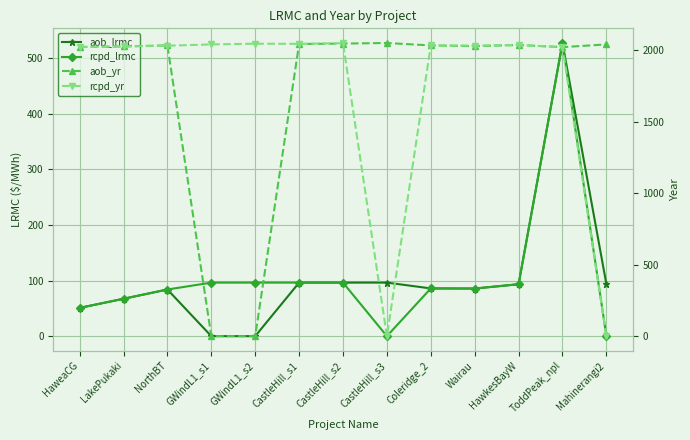

Reading right to left, extract all data points from this chart.

aob_lrmc: 93.6	527.2	93.4	85.6	85.8	96.3	96.3	96.3	0.0	0.0	83.9	67.2	50.8
rcpd_lrmc: 0.0	527.2	93.4	85.6	85.8	0.0	96.3	96.3	96.3	96.3	83.9	67.2	50.8
aob_yr: 2039.0	2020.0	2035.0	2027.0	2032.0	2049.0	2045.0	2042.0	0.0	0.0	2032.0	2025.0	2021.0
rcpd_yr: 0.0	2020.0	2035.0	2031.0	2032.0	0.0	2048.0	2043.0	2044.0	2039.0	2030.0	2025.0	2021.0